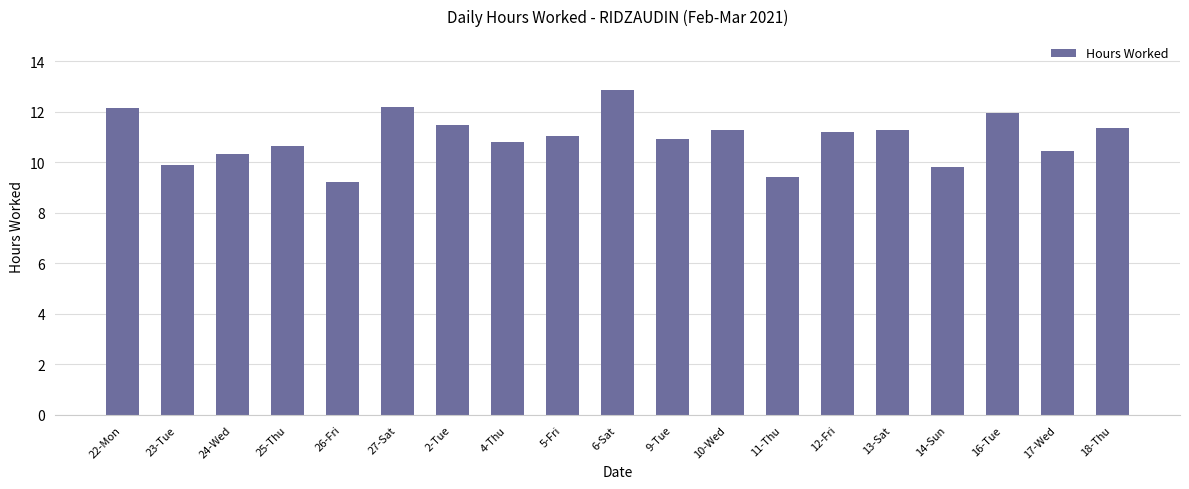

What is the value of the 3rd bar from the left?

10.3